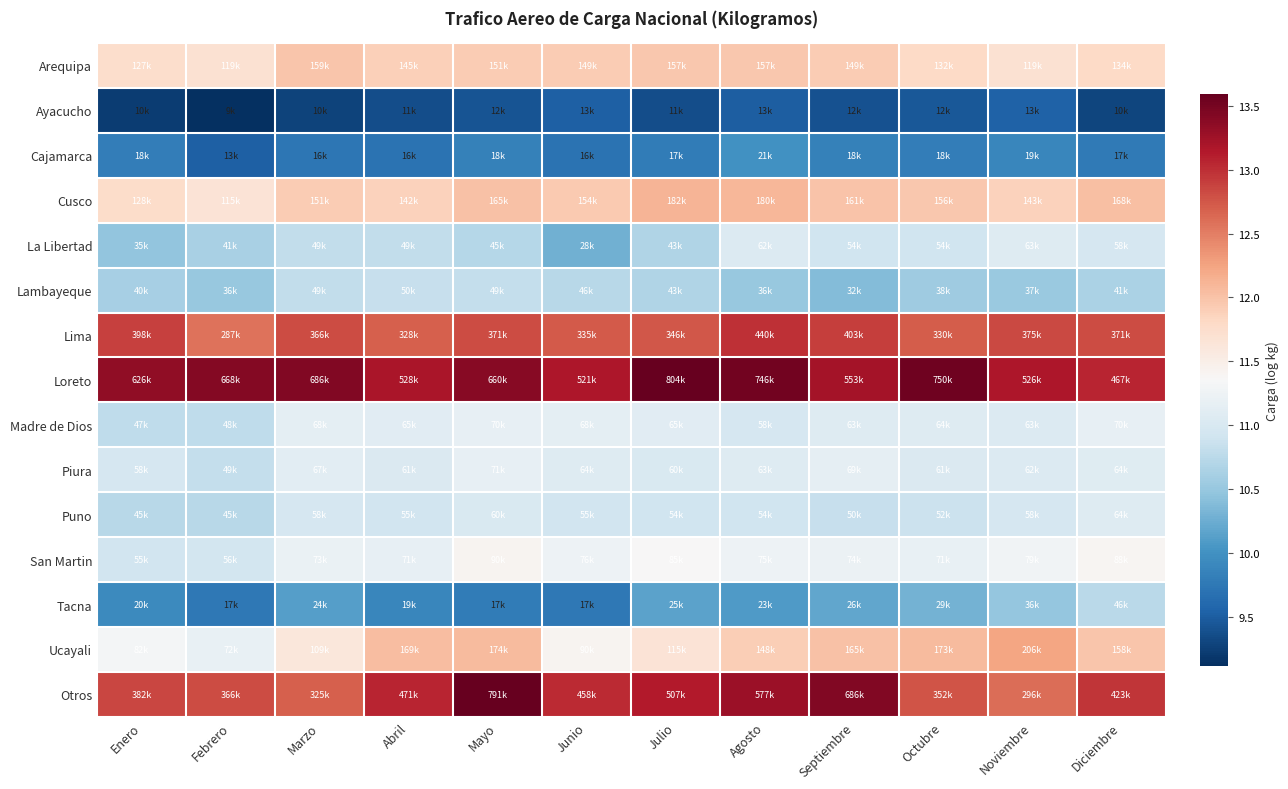

What is the spread (max minus min) of values at Septiembre?

4.0